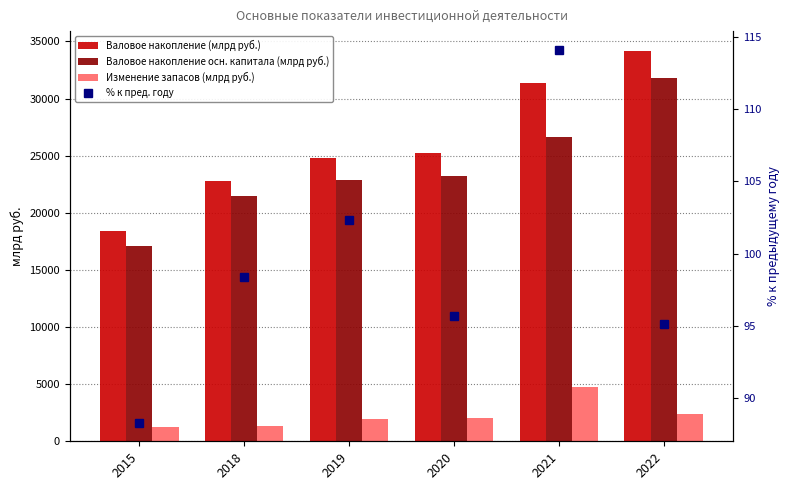

What is the value of the Изменение запасов (млрд руб.) bar at the 5th from the left?

4772